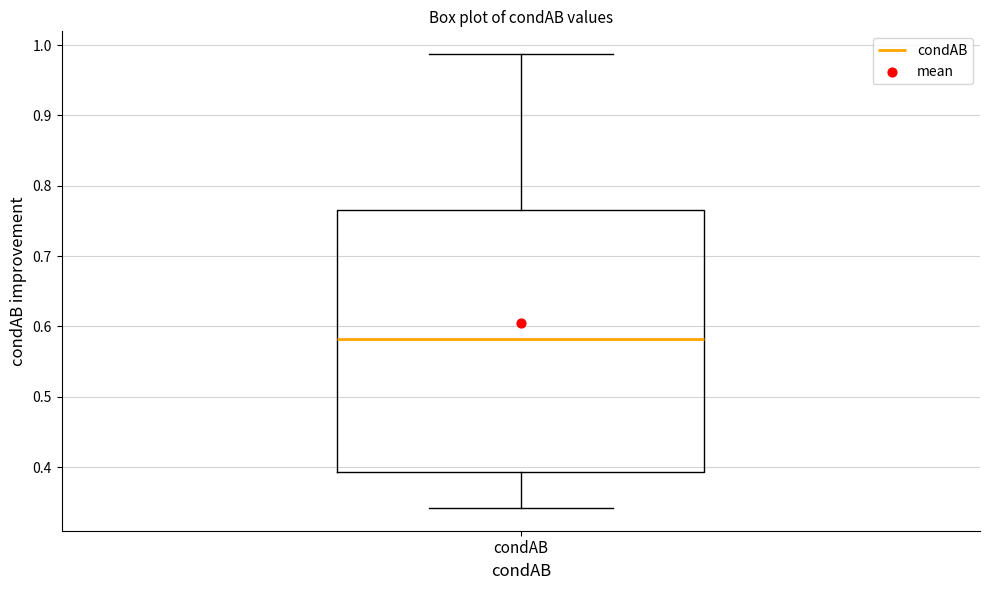

Transcribe this box plot: give where the median line is, the range the box spans, and where the two whiskers end, as read against the y-axis. The values are not printed on the chart, so give them approximately, as read against the axis.

median 0.58, box 0.39 to 0.77, whiskers 0.34 to 0.99